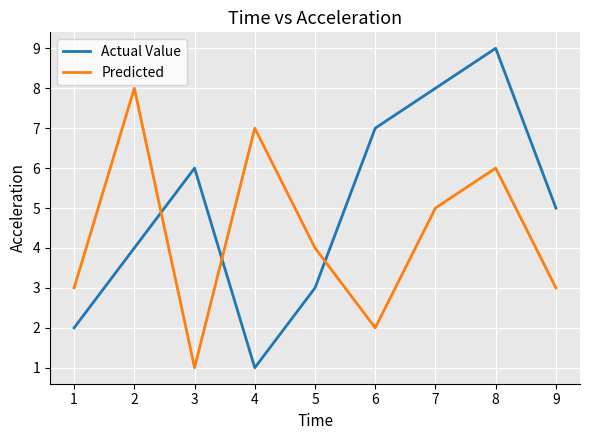

Which series ends up on top after the final intersection of Actual Value and Predicted?

Actual Value